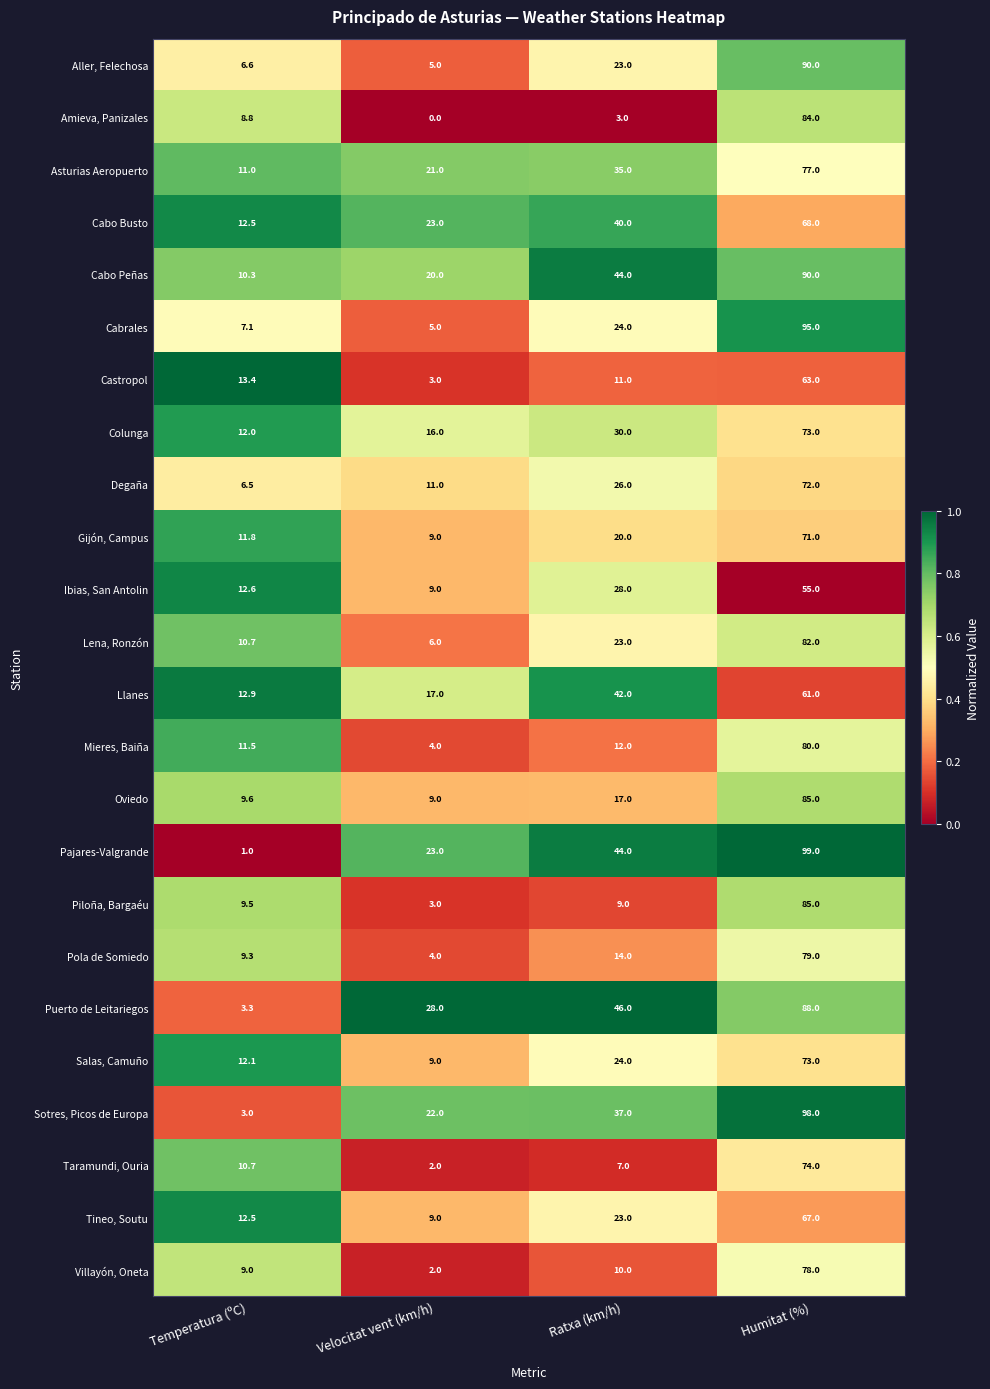

Which category has the highest value in the Ibias, San Antolin series?

Humitat (%)